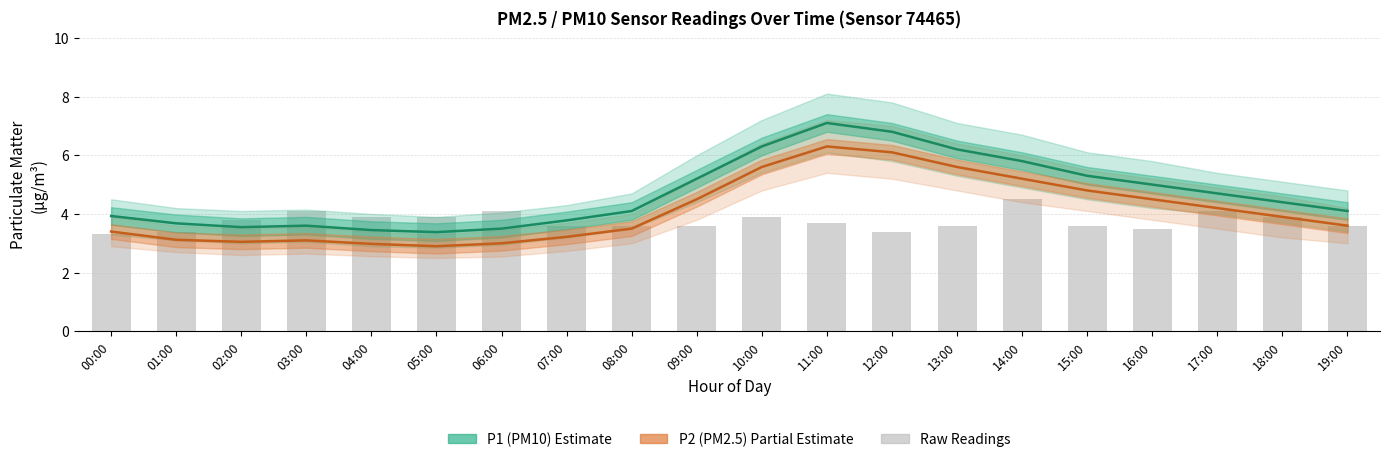

What is the highest value of the P1 (PM10) series?

7.1